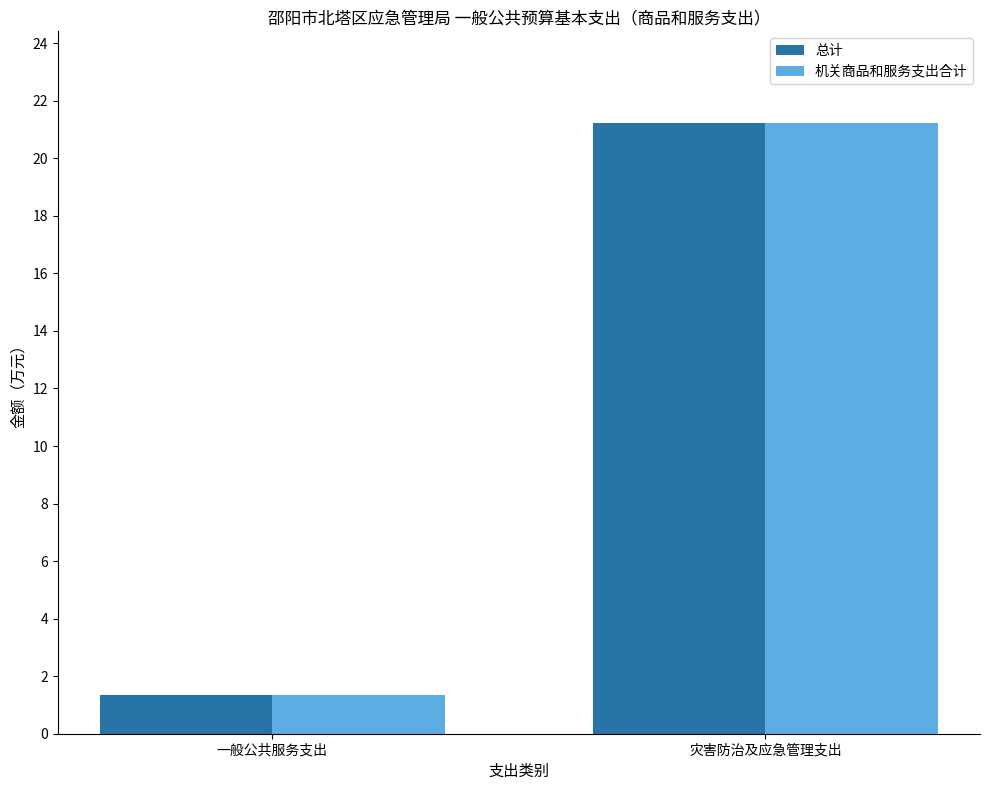

What is the maximum value shown in the chart?

21.2